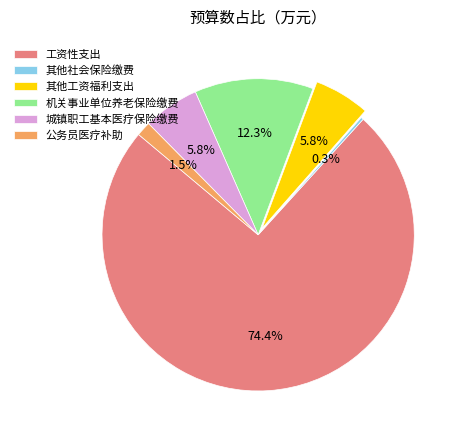

Which slice is the largest?

工资性支出